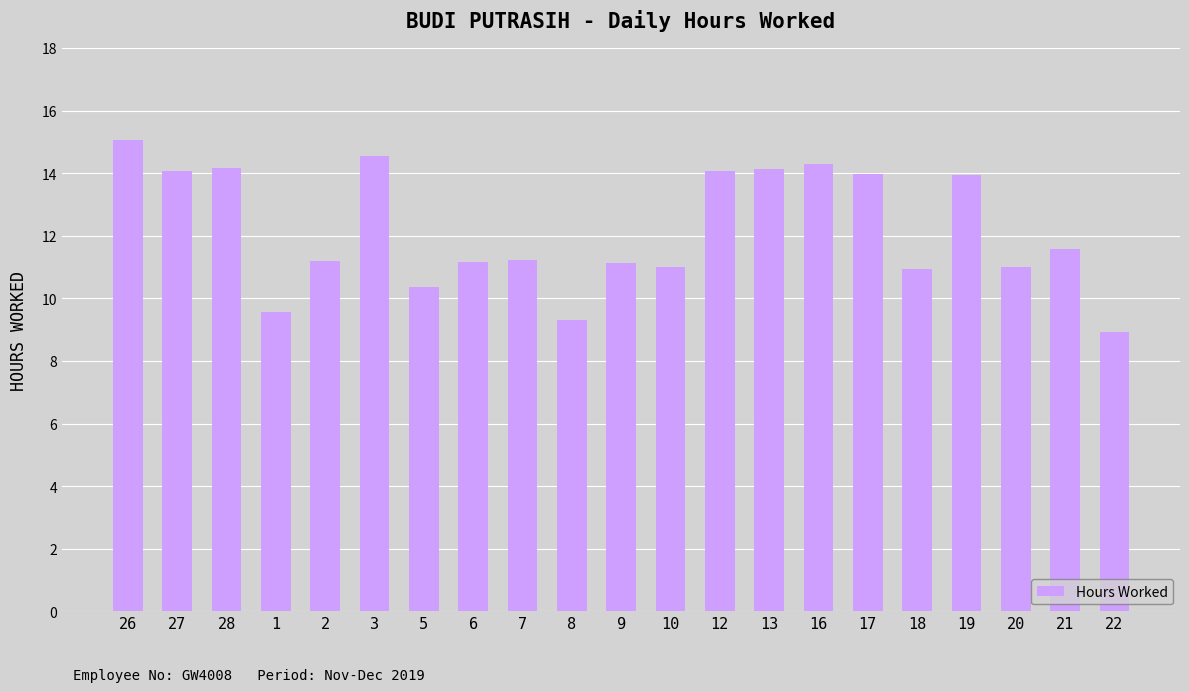

What is the label of the 16th bar from the right?

3